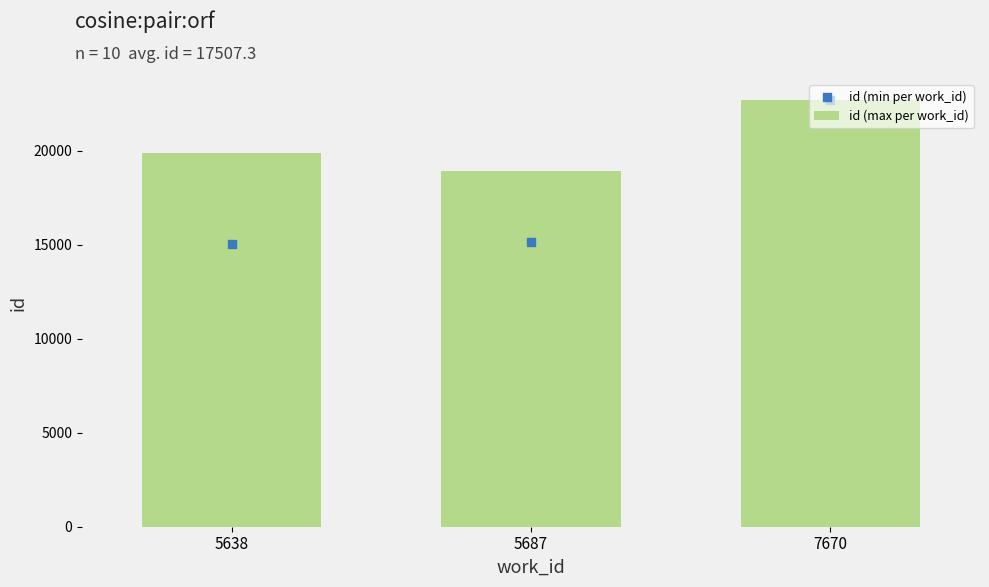

Which series reaches the minimum Y coordinate?

id (min per work_id)